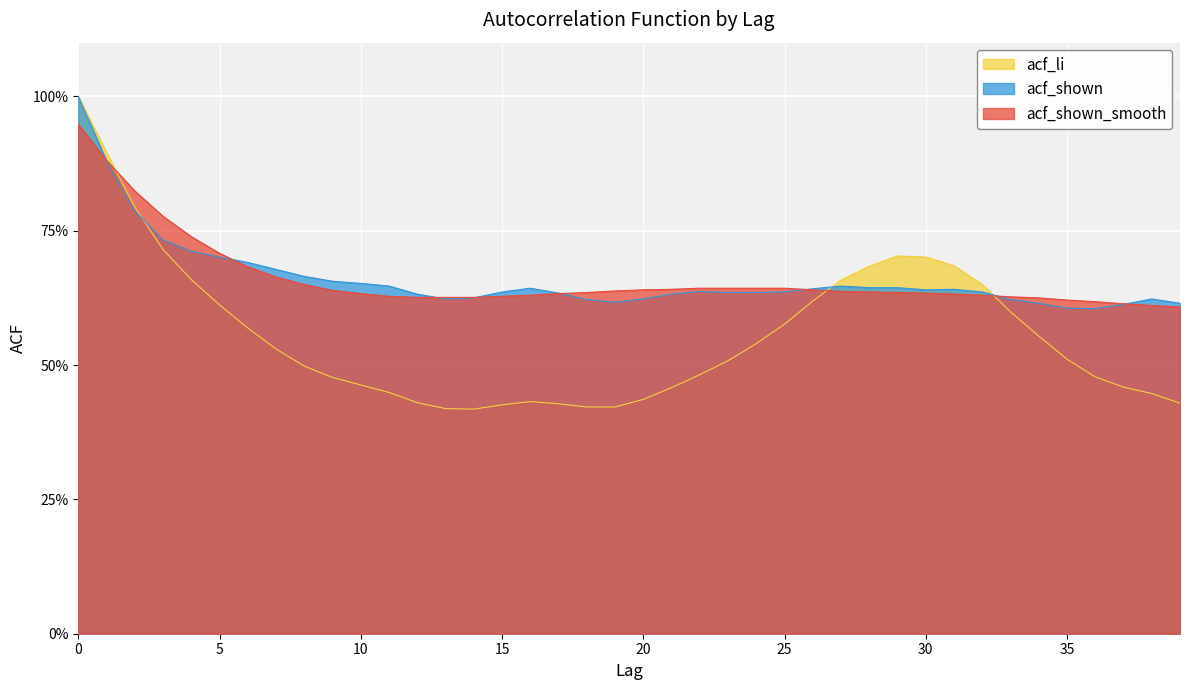

The value of acf_shown_smooth at 8 is 0.9. True or false?

False